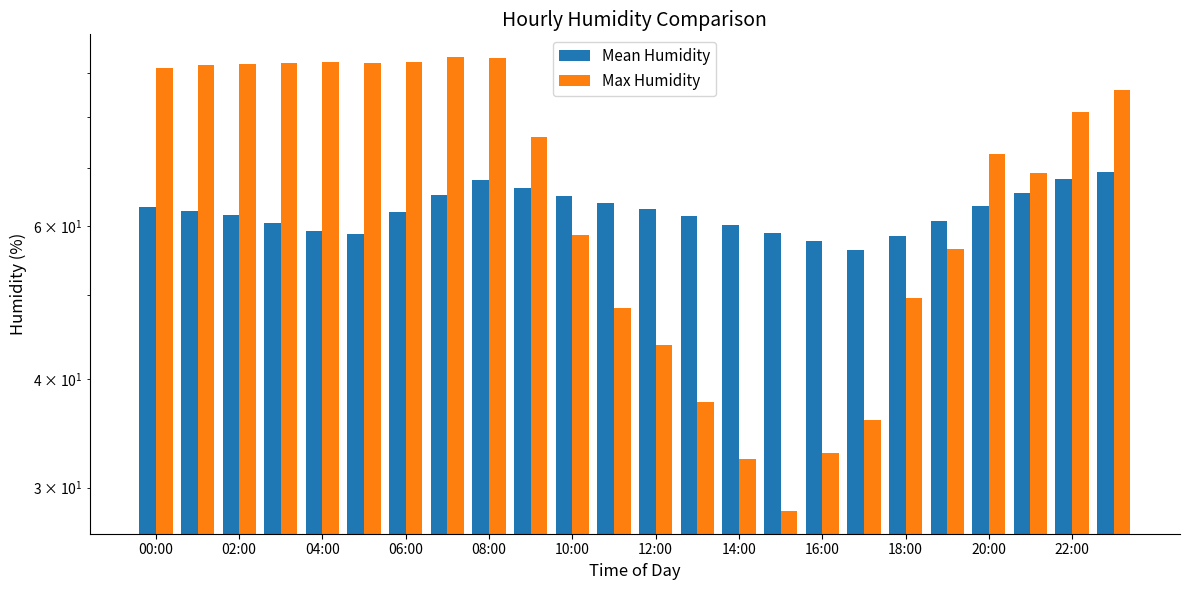

How many values in the Mean Humidity series exceed 62?

13